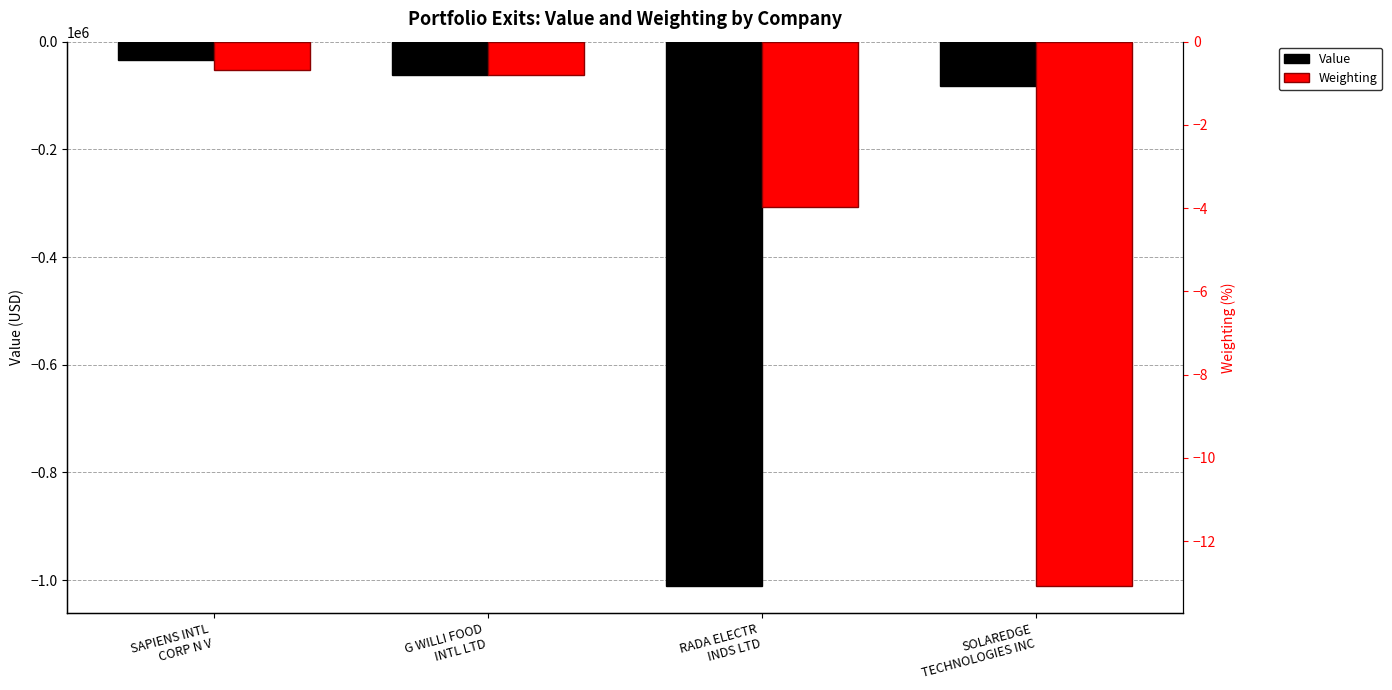

Is the value of Weighting at SAPIENS INTL
CORP N V greater than the value of Value at SOLAREDGE
TECHNOLOGIES INC?

Yes